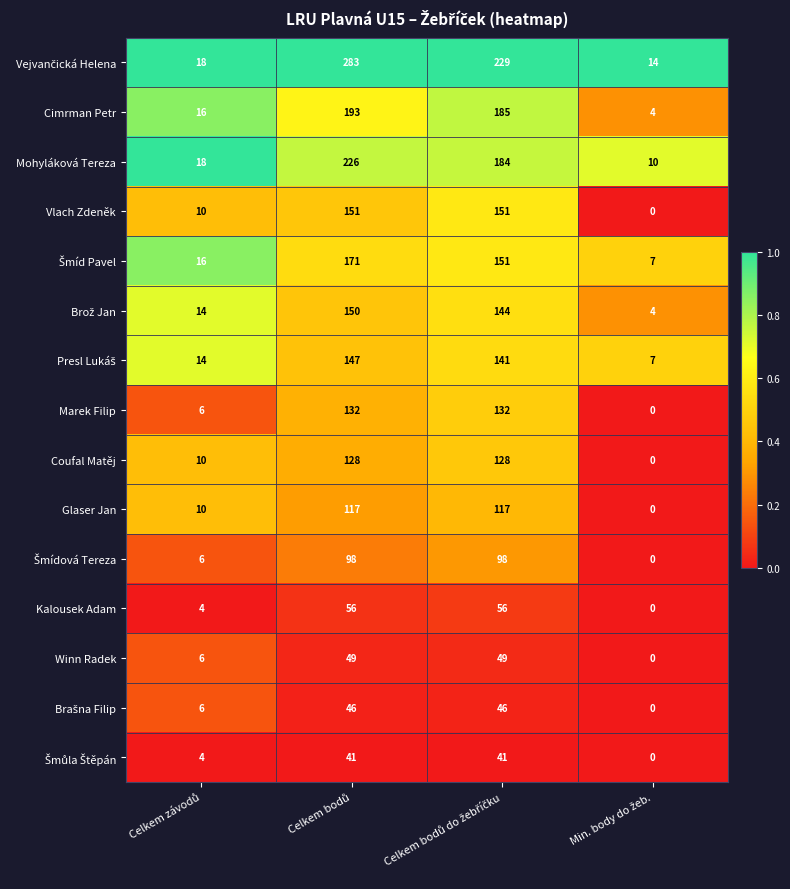

At how many categories does at least one series exceed 0?

4